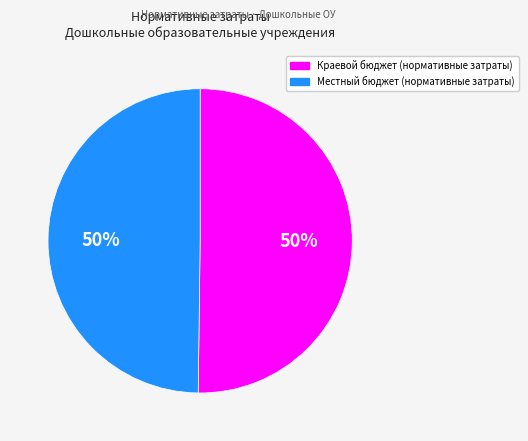

To the nearest percent, what is the average slice percentage?

50%